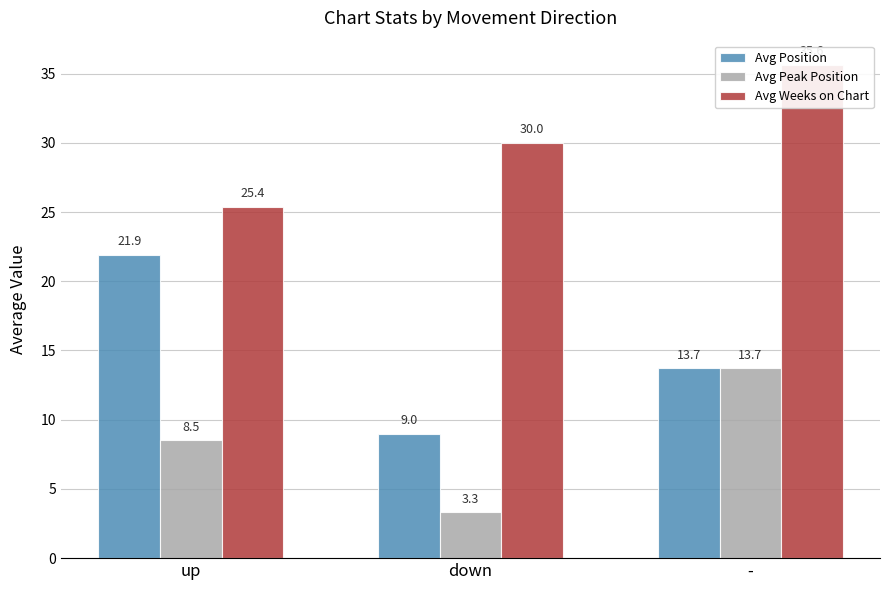

What is the label of the 1st bar from the right?

-